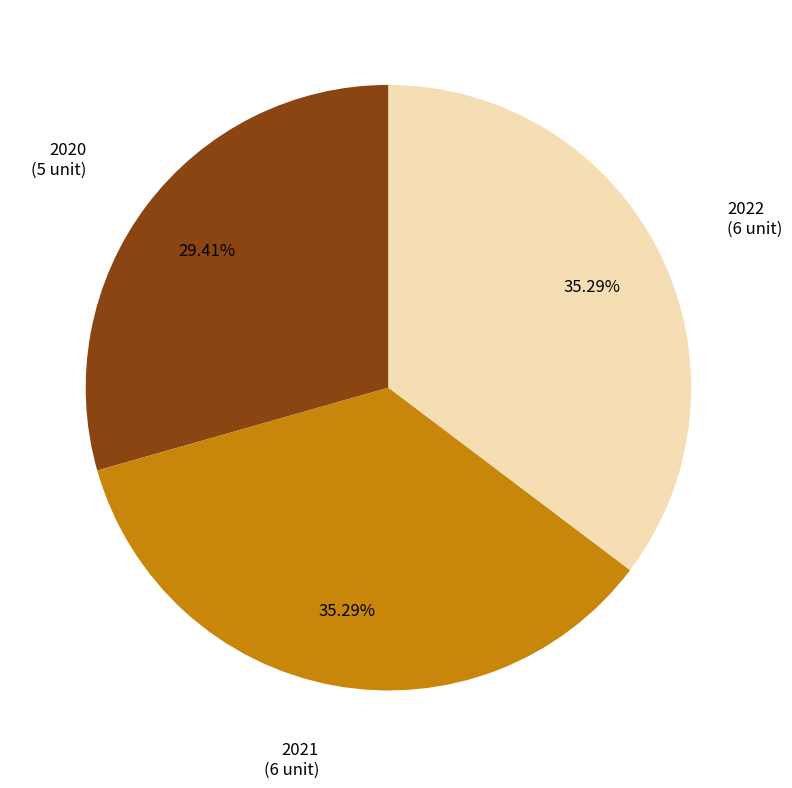

To the nearest percent, what is the difference between the largest and smallest slice percentages?

6%